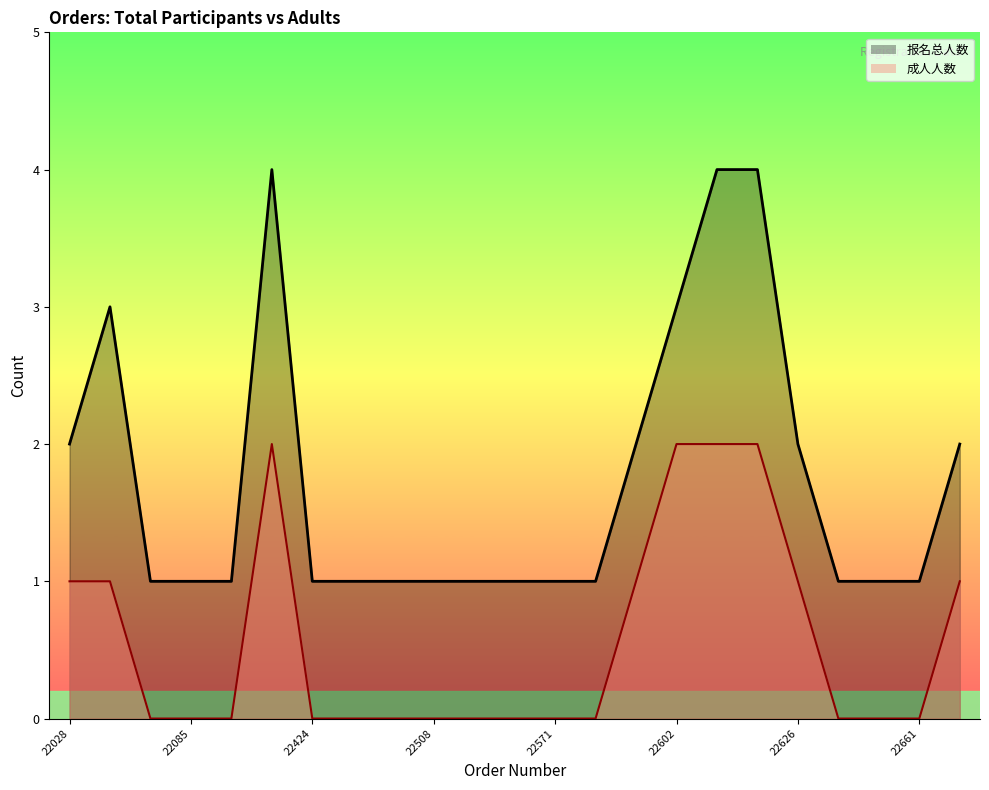

Which series has the largest total across all categories?

报名总人数_line